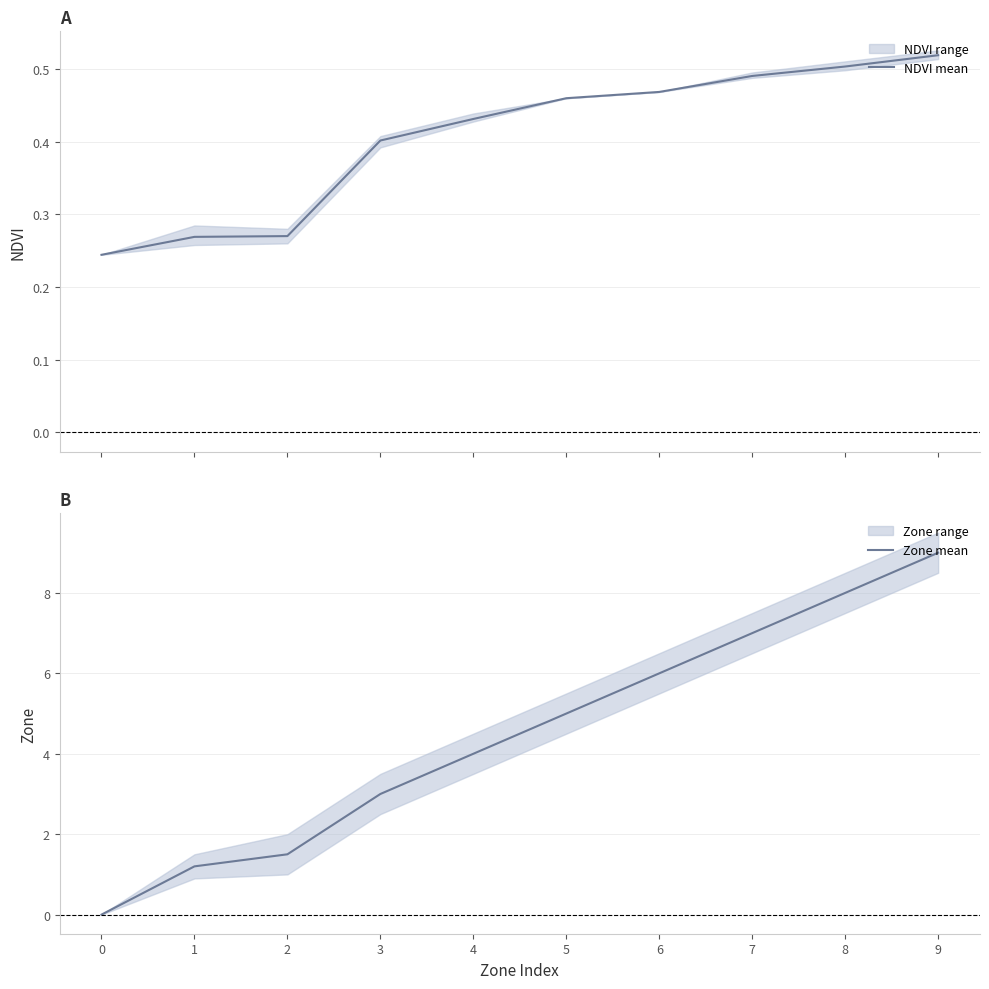

How many values in the Zone mean series are below 5?

5